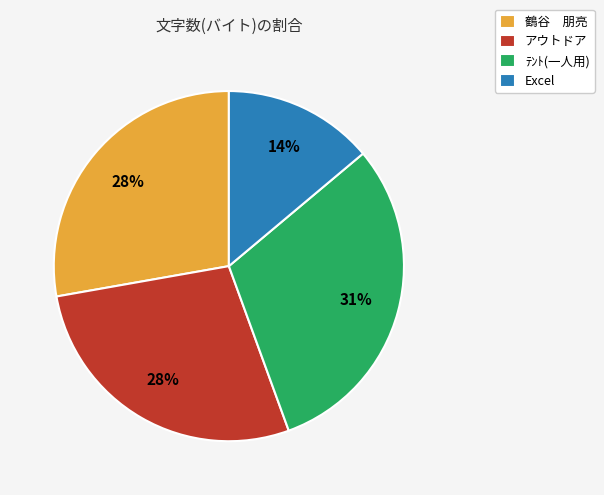

Is the sum of Excel and アウトドア greater than half?

No